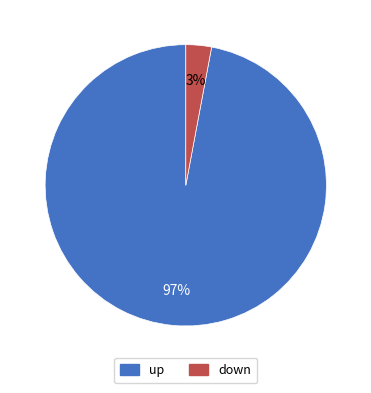

To the nearest percent, what is the combined percentage of up and down?

100%